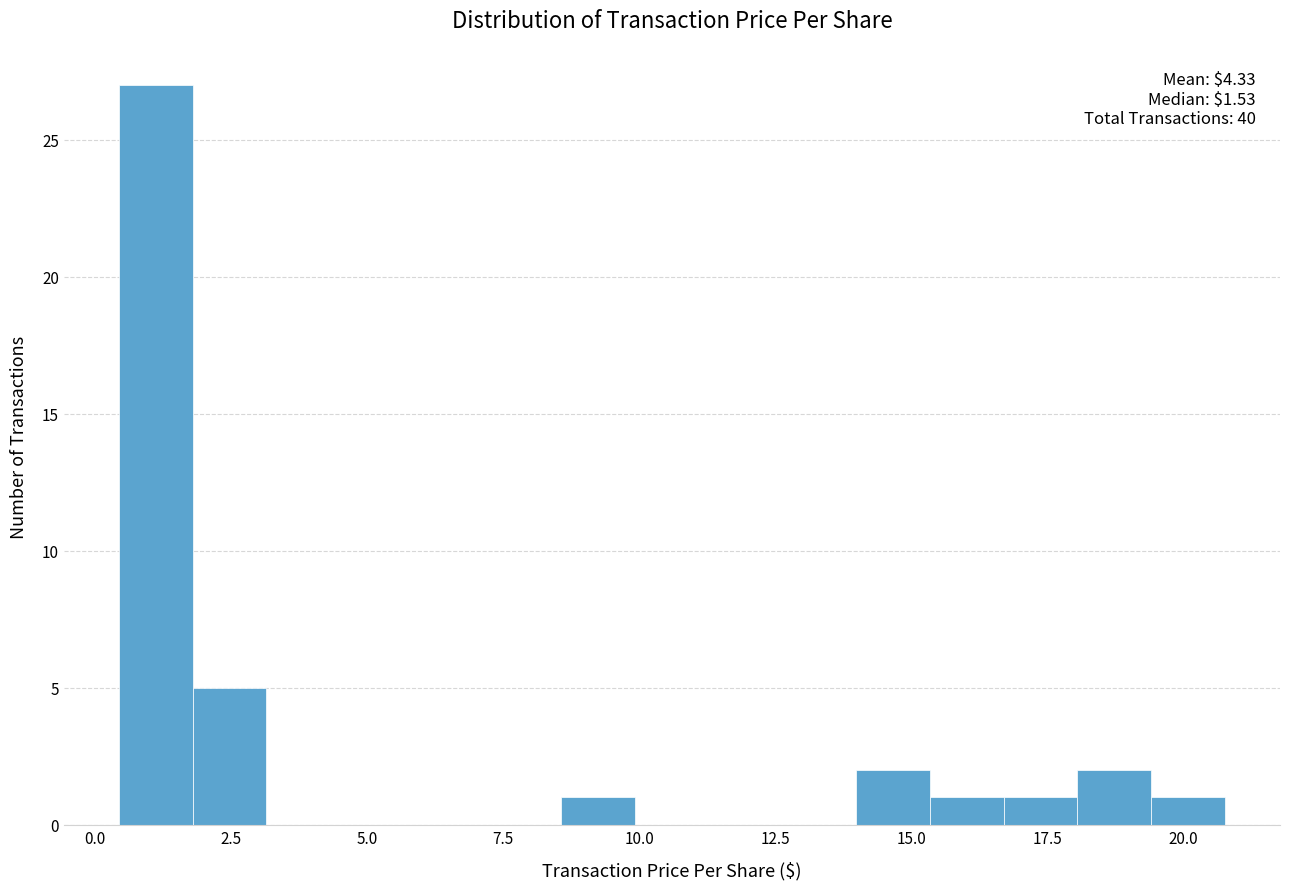

Around what value on the x-axis is the tallest bar? Give the approximate position of its centre, as read against the axis.

1.0